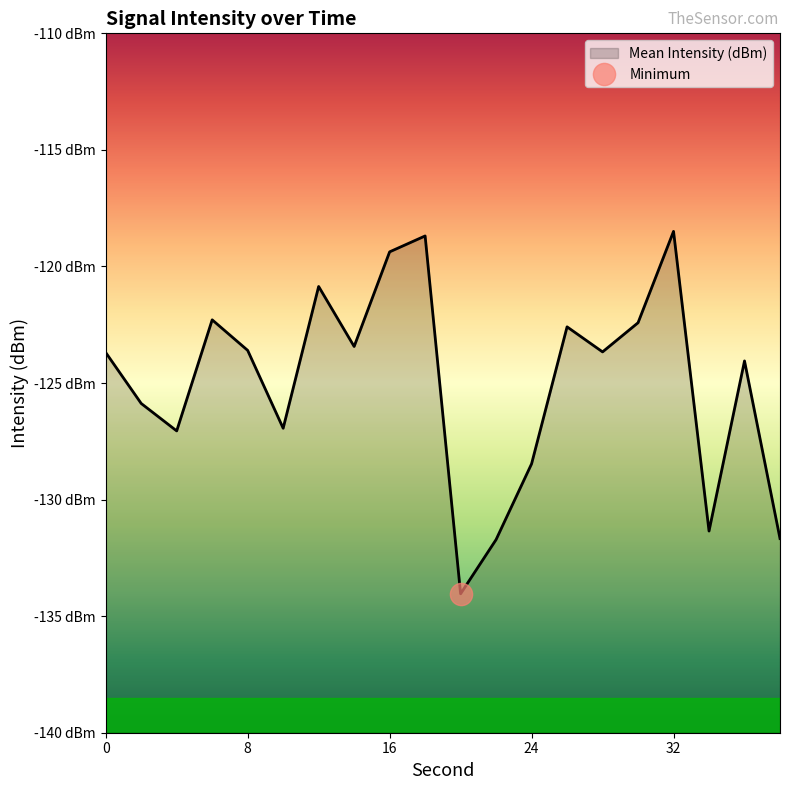

What is the difference between the second highest and second lowest values?

13.0